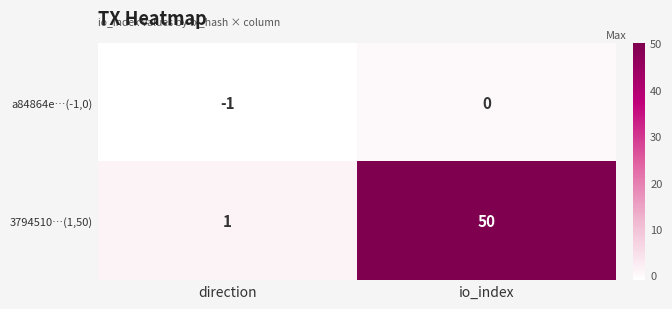

Reading right to left, list all the values displayed in this chart.

a84864e…(-1,0): 0	-1
3794510…(1,50): 50	1